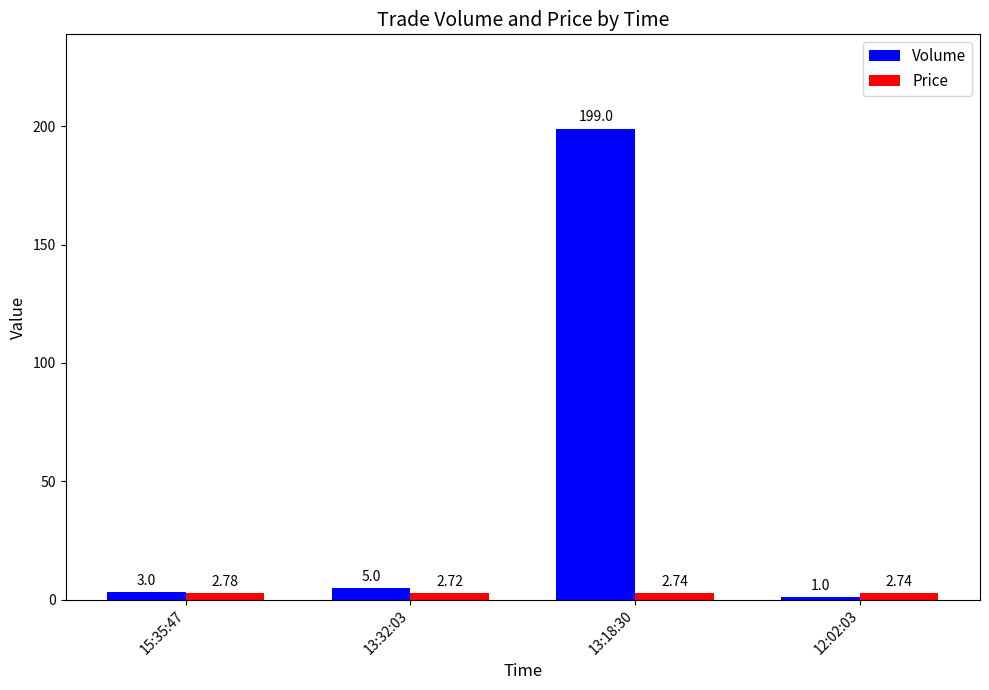

What is the label of the 3rd bar from the right?

13:32:03